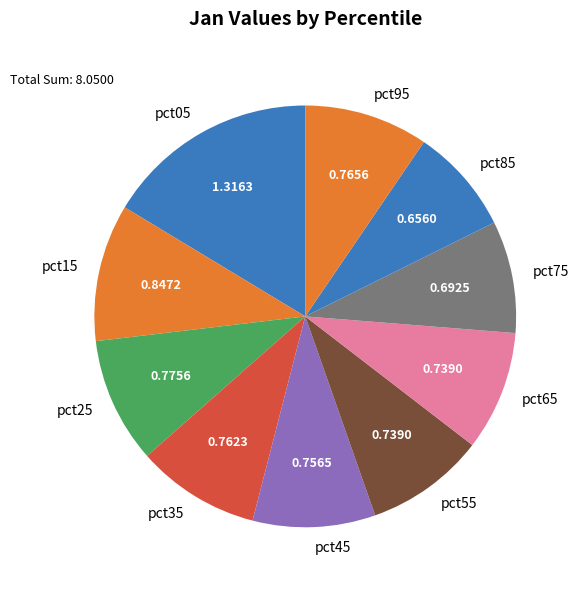

Which category has the biggest portion of the pie?

pct05